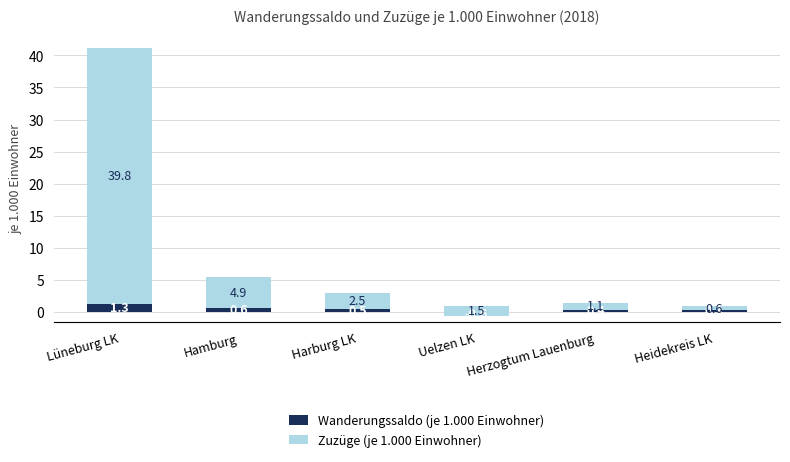

What is the spread (max minus min) of values at Lüneburg LK?

38.5